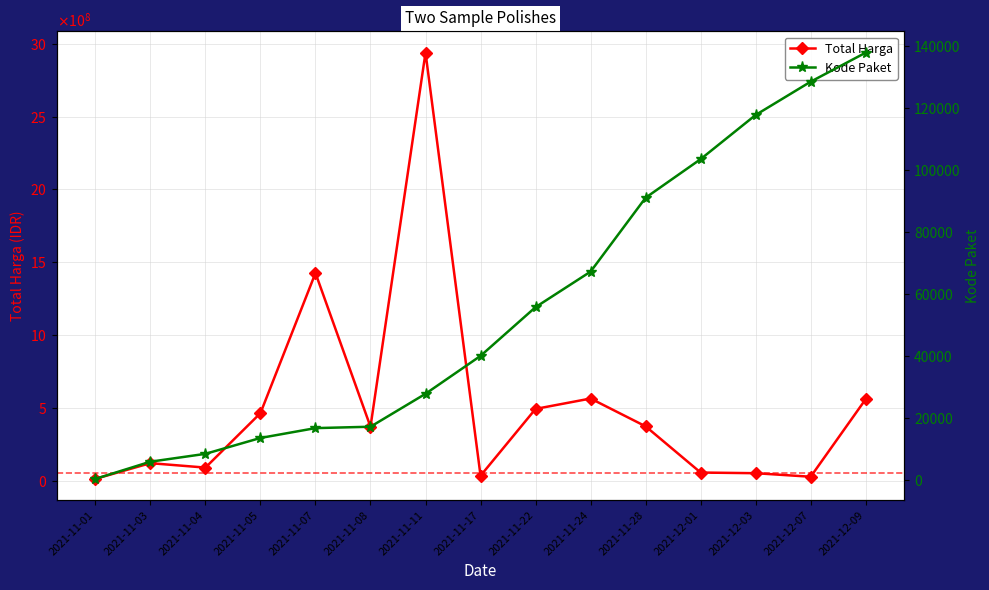

What is the difference between the second highest and minimum values in the Total Harga series?

1413080400